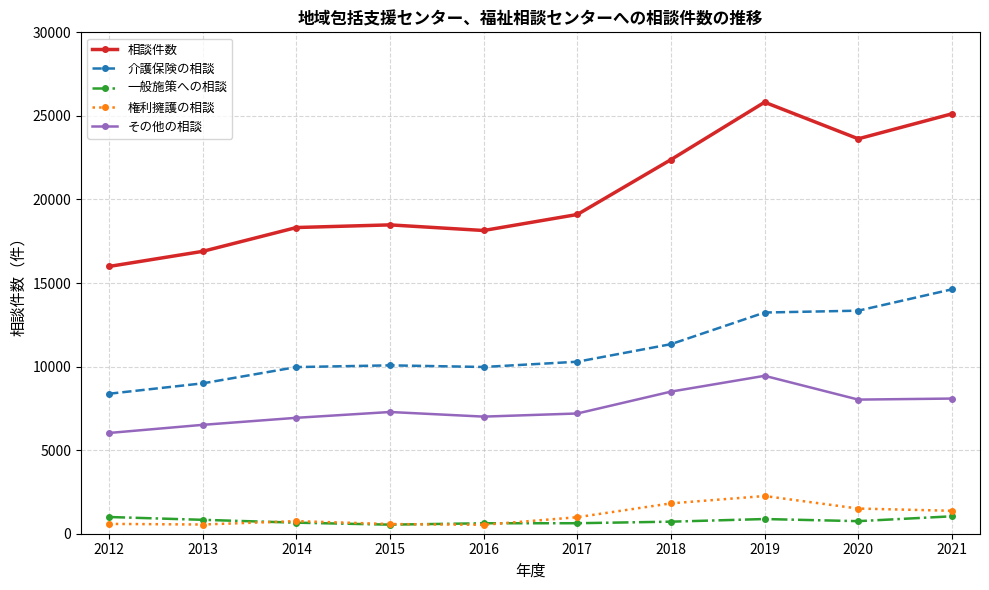

True or false: その他の相談 has a value of 5893 at 2018.

False